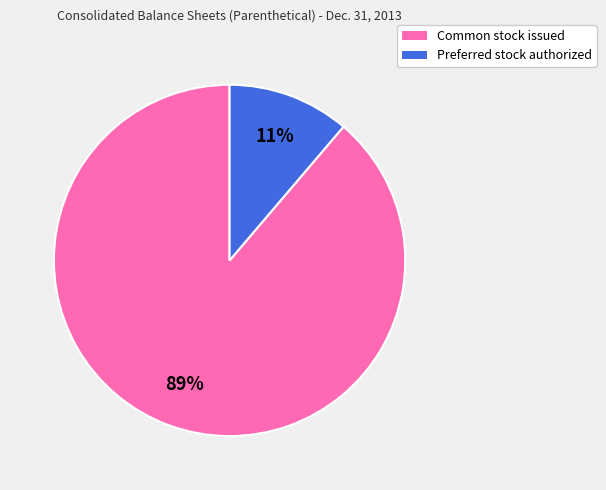

To the nearest percent, what percentage of the pie is Common stock issued?

89%